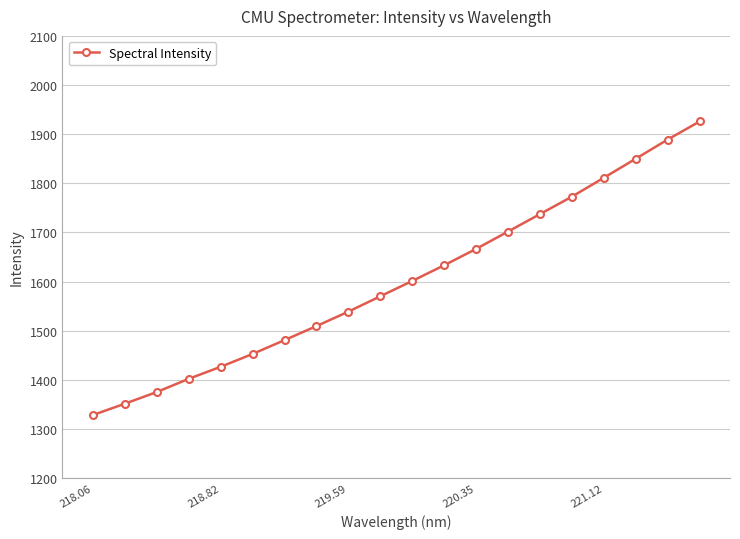

What is the maximum value shown in the chart?

1925.9